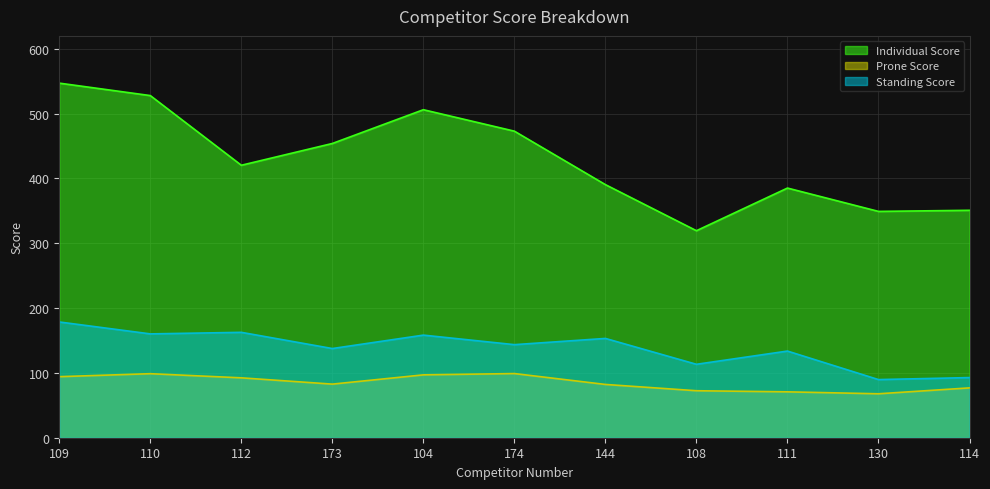

At which label does Standing Score first exceed 143?

109